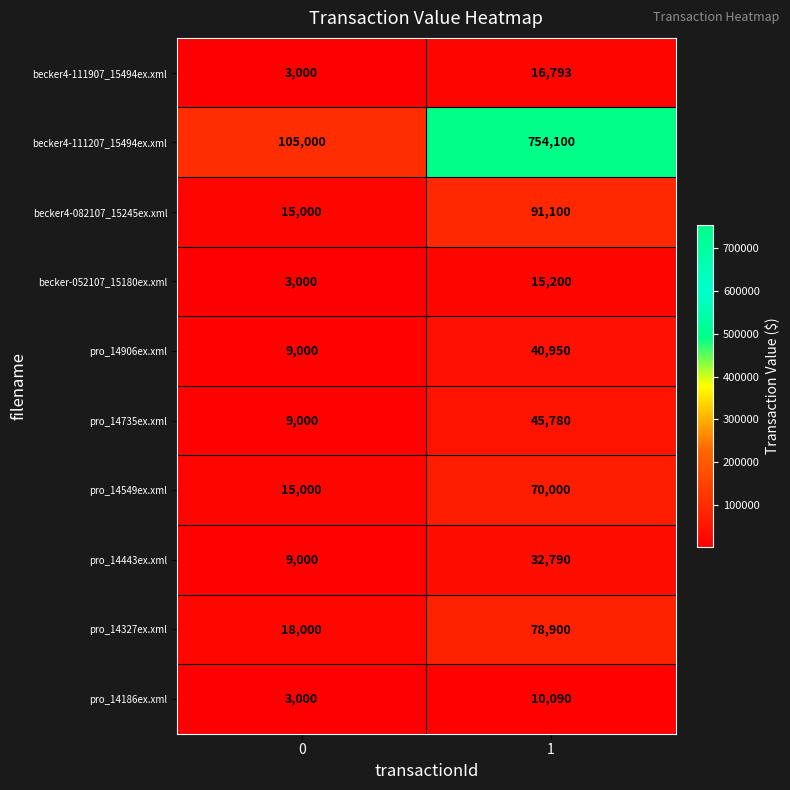

What is the spread (max minus min) of values at 1?

744010